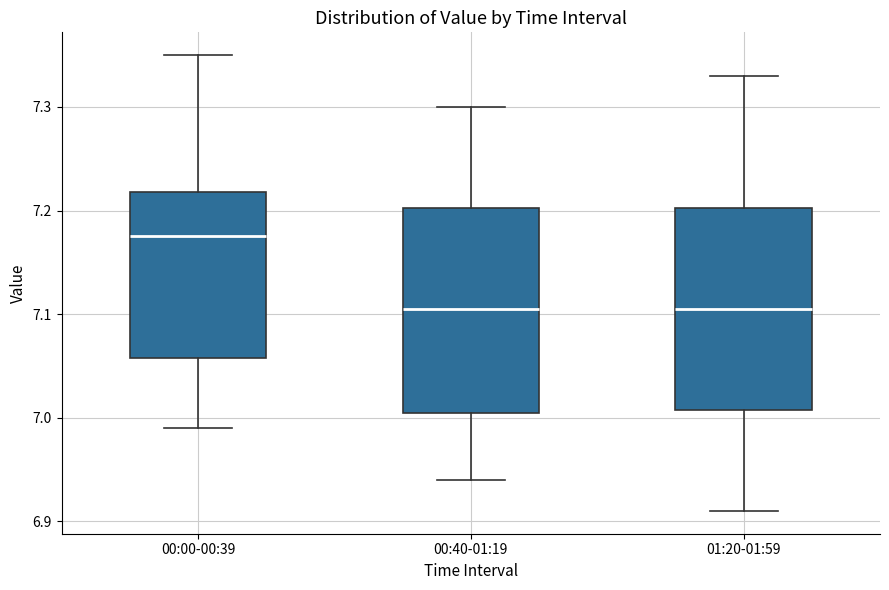

Reading left to right, transcribe this box plot: for each box, give where its median line is, the range the box spans, and where its two whiskers end, as read against the y-axis. The values are not printed on the chart, so give them approximately, as read against the axis.

00:00-00:39: median 7.18, box 7.06 to 7.22, whiskers 6.99 to 7.35
00:40-01:19: median 7.11, box 7.01 to 7.20, whiskers 6.94 to 7.30
01:20-01:59: median 7.11, box 7.01 to 7.20, whiskers 6.91 to 7.33